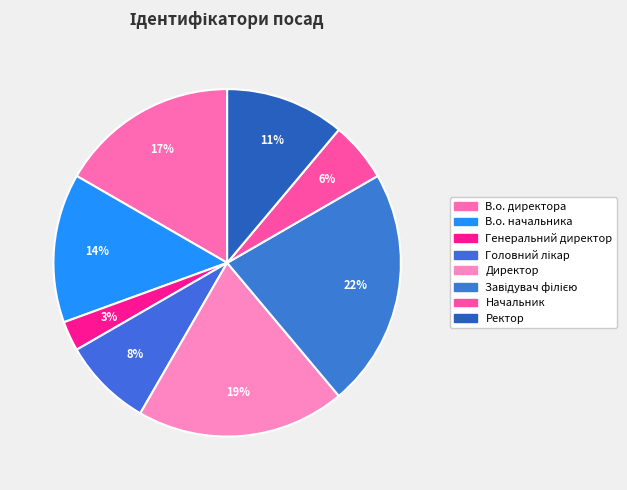

Is it true that В.о. начальника is 14% of the pie?

True